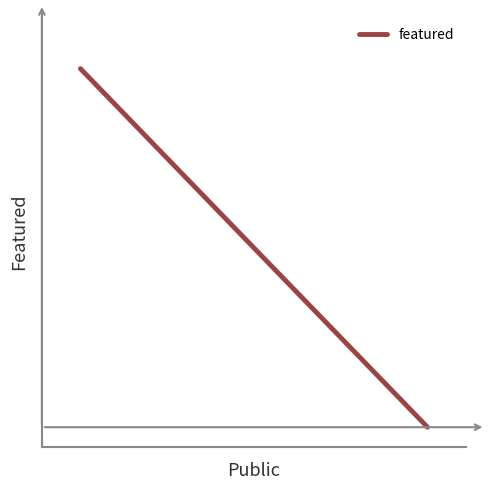

Is this an area chart (filled region under the line)?

No